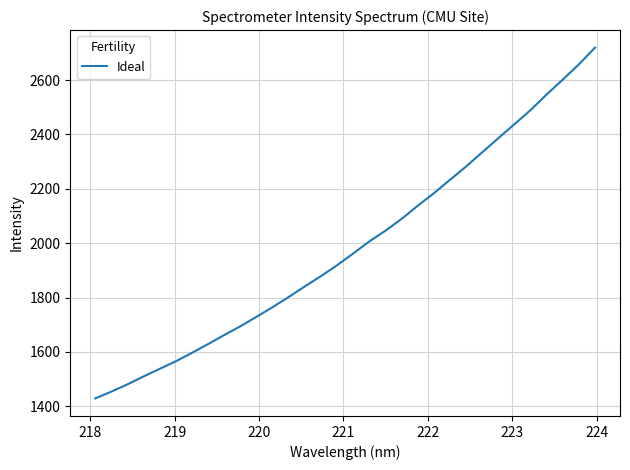

What is the greatest value displayed?

2719.2